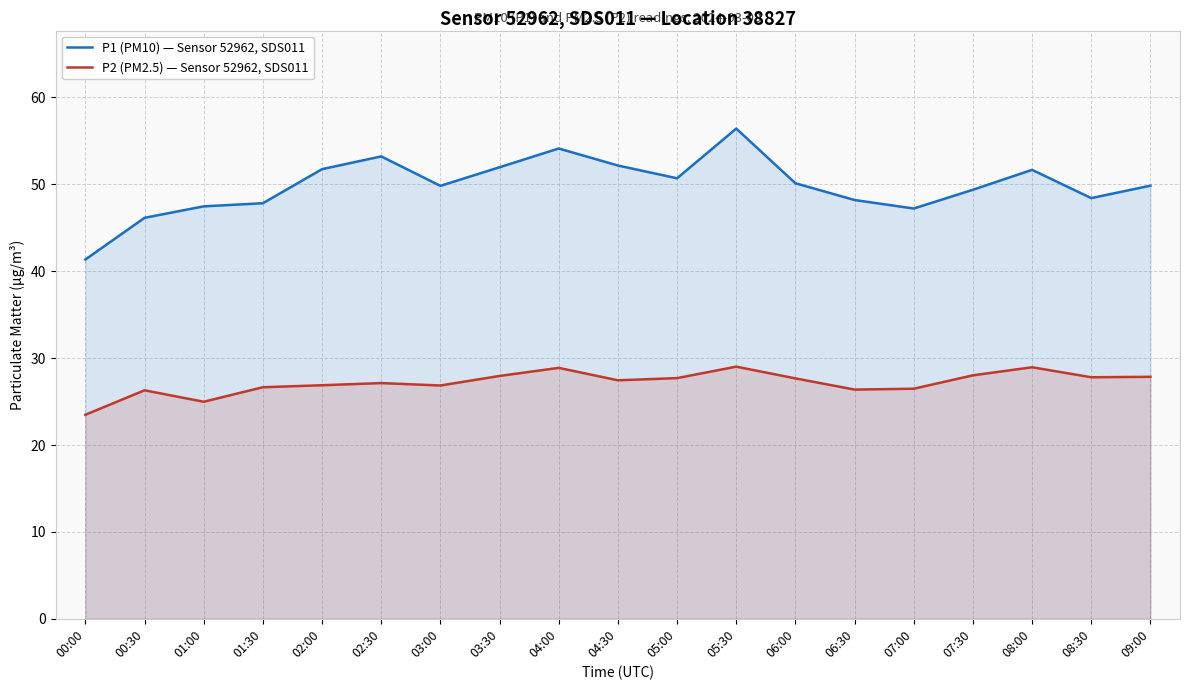

At which label is P1 (PM10) — Sensor 52962, SDS011 closest to 48?

01:30